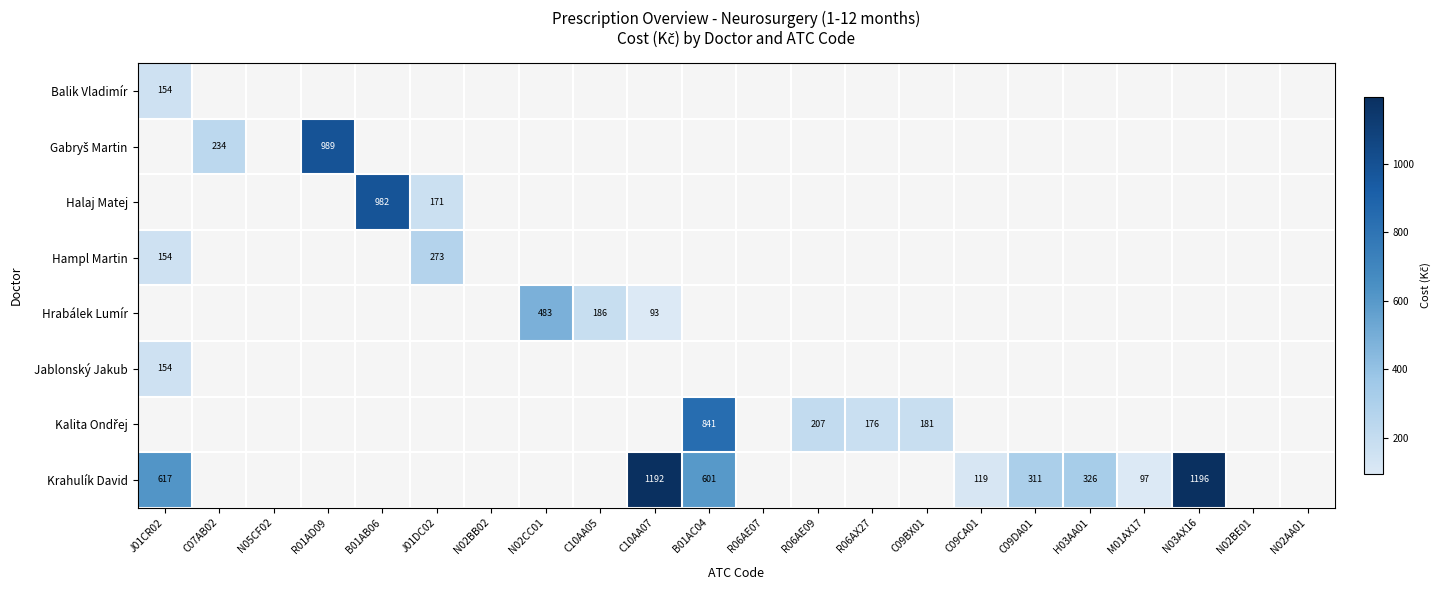

Is the value of Balik Vladimír at J01CR02 greater than the value of Hrabálek Lumír at C10AA07?

Yes